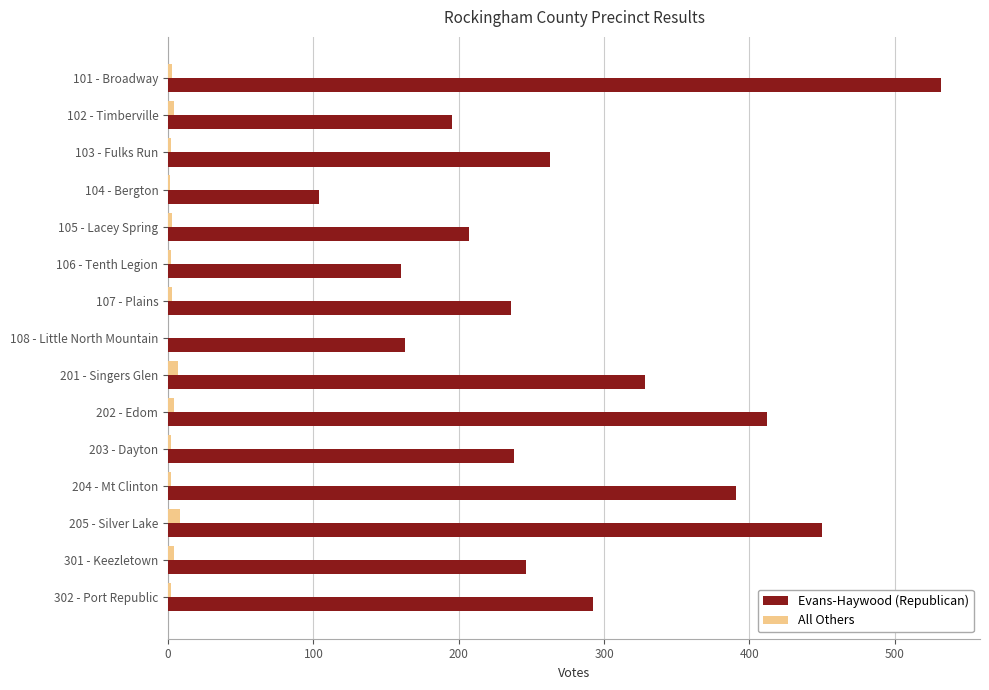

What are all the series names shown in the legend?

Evans-Haywood (Republican), All Others